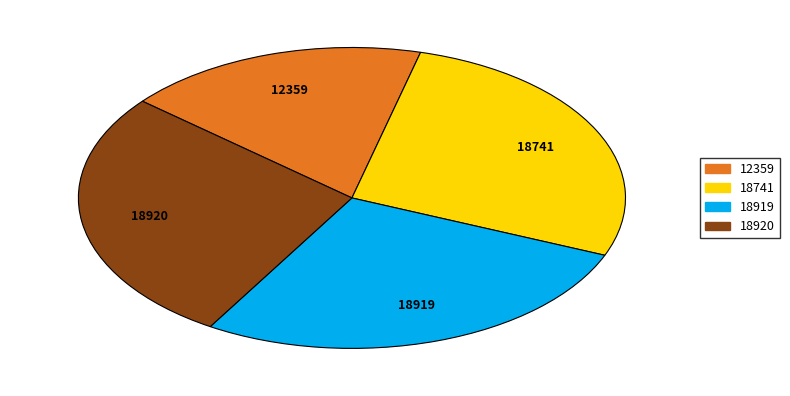

Which has a higher value, 12359 or 18919?

18919